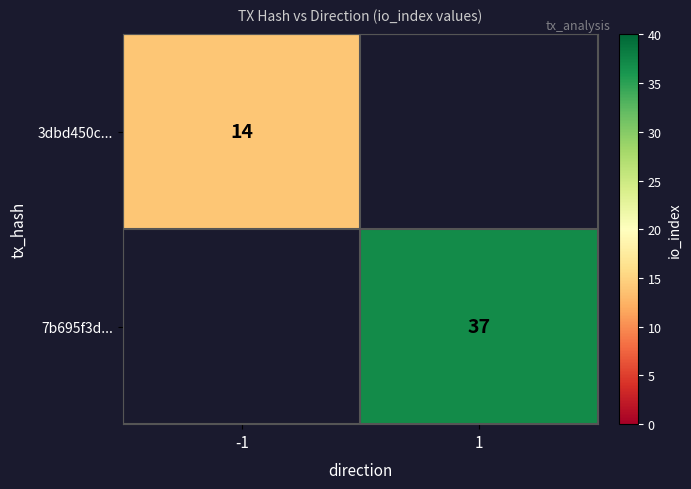

Is it true that 7b695f3d... equals 21 at 1?

False